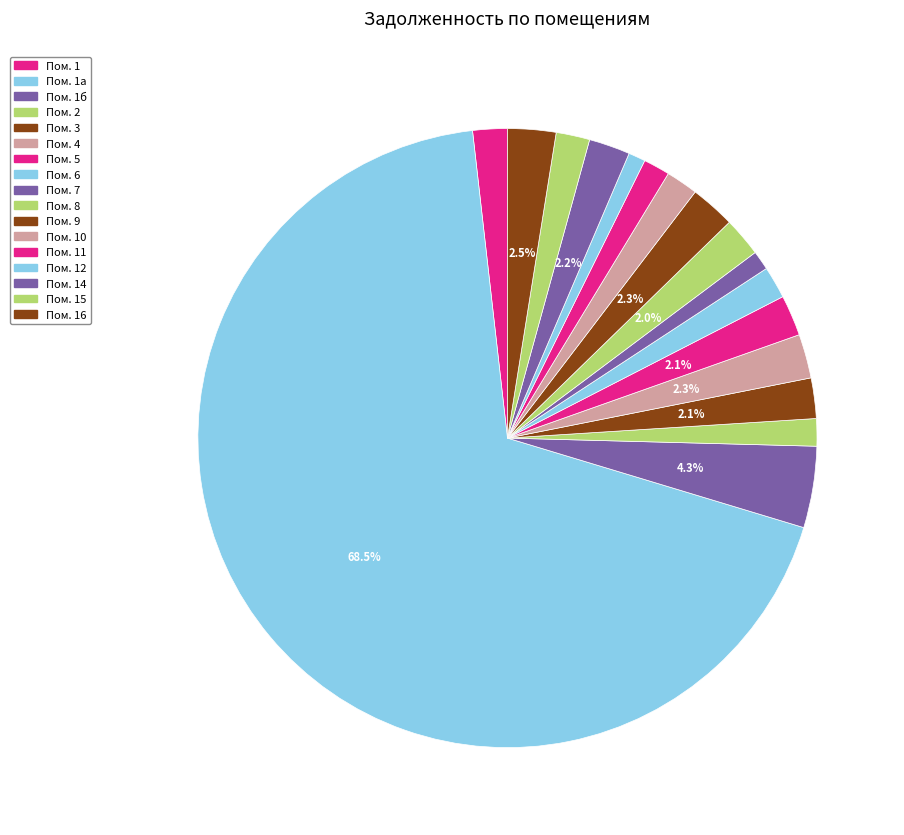

To the nearest percent, what is the average slice percentage?

6%